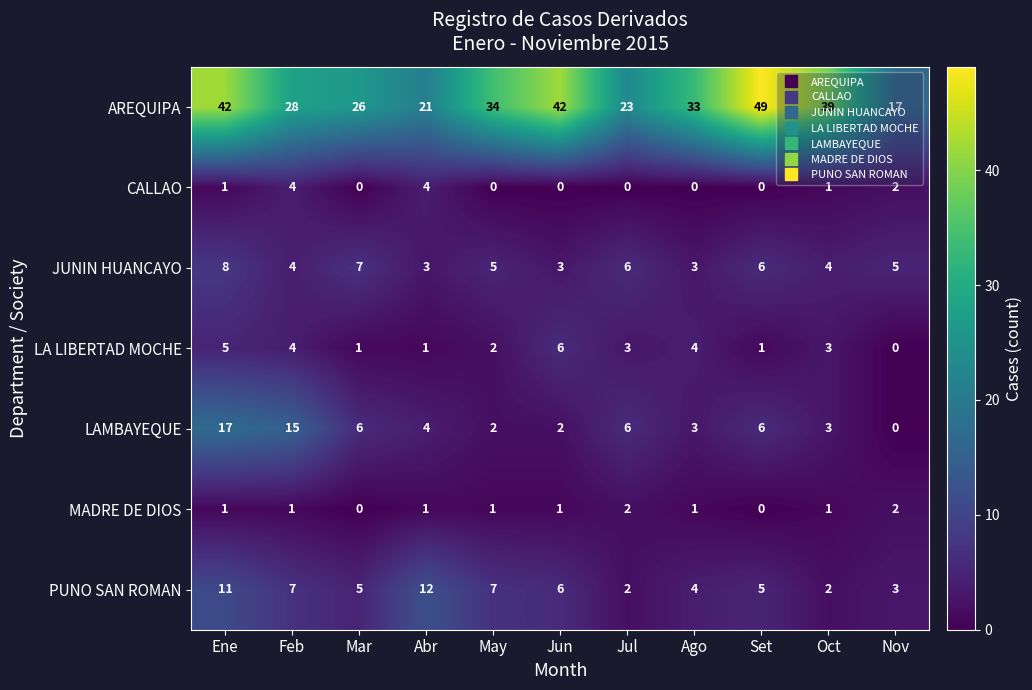

Rank the series by their maximum value, from highest to lowest.

AREQUIPA, LAMBAYEQUE, PUNO SAN ROMAN, JUNIN HUANCAYO, LA LIBERTAD MOCHE, CALLAO, MADRE DE DIOS